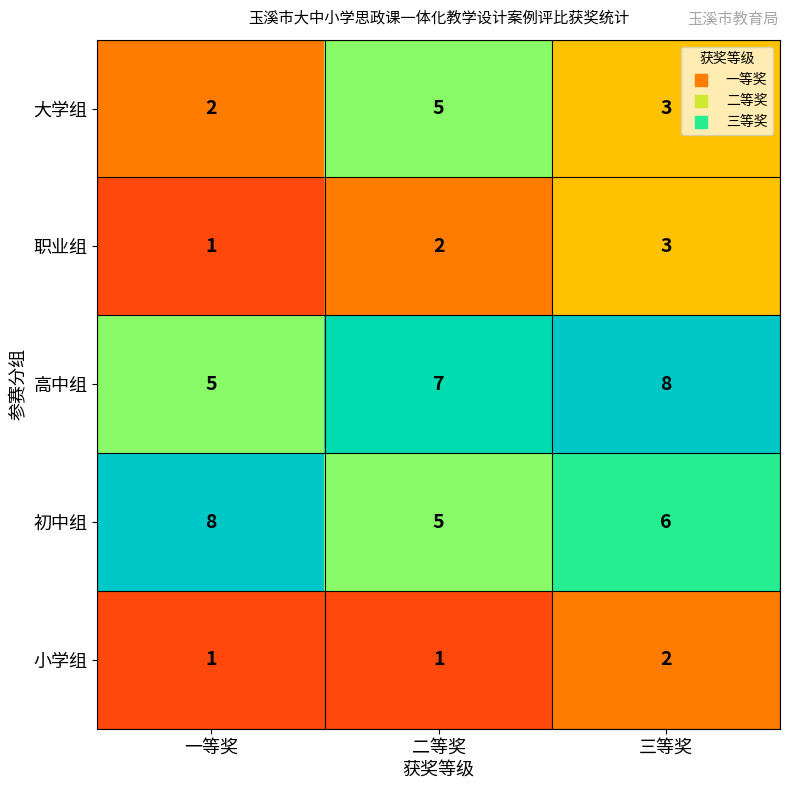

Between 二等奖 and 三等奖, which series saw the biggest shift?

大学组